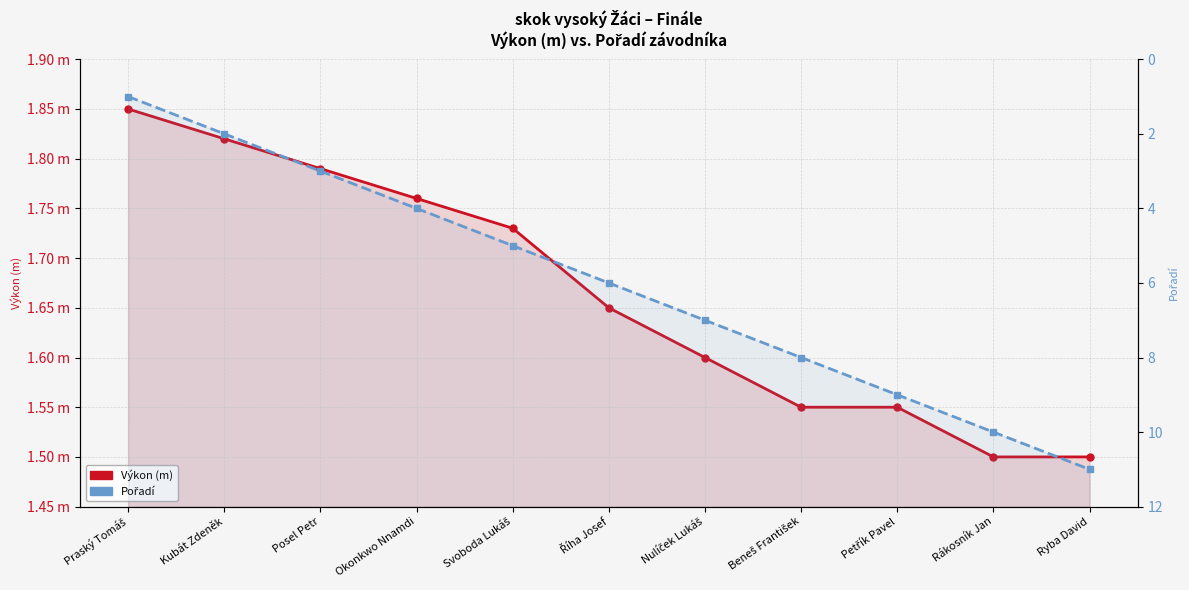

Reading left to right, list all the values displayed in this chart.

Výkon (m): 1.9	1.8	1.8	1.8	1.7	1.6	1.6	1.6	1.6	1.5	1.5
Pořadí: 1.0	2.0	3.0	4.0	5.0	6.0	7.0	8.0	9.0	10.0	11.0